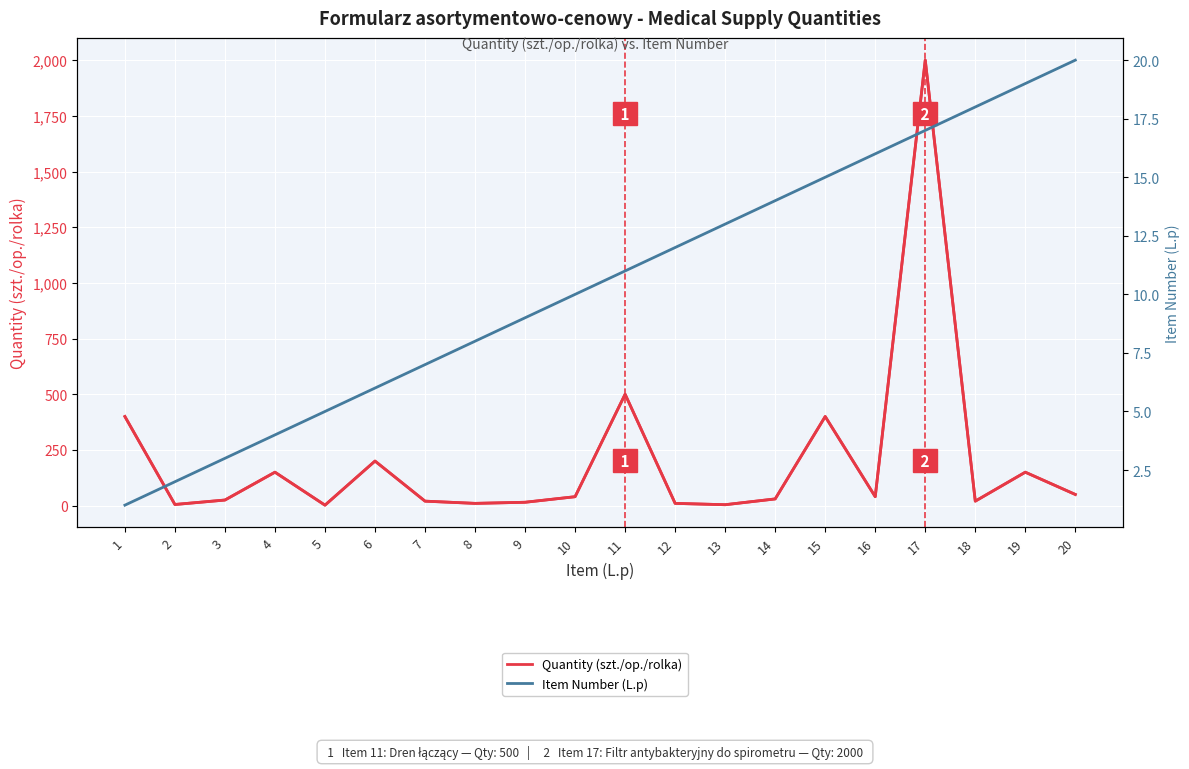

Which series has the largest total across all categories?

Quantity (szt./op./rolka)